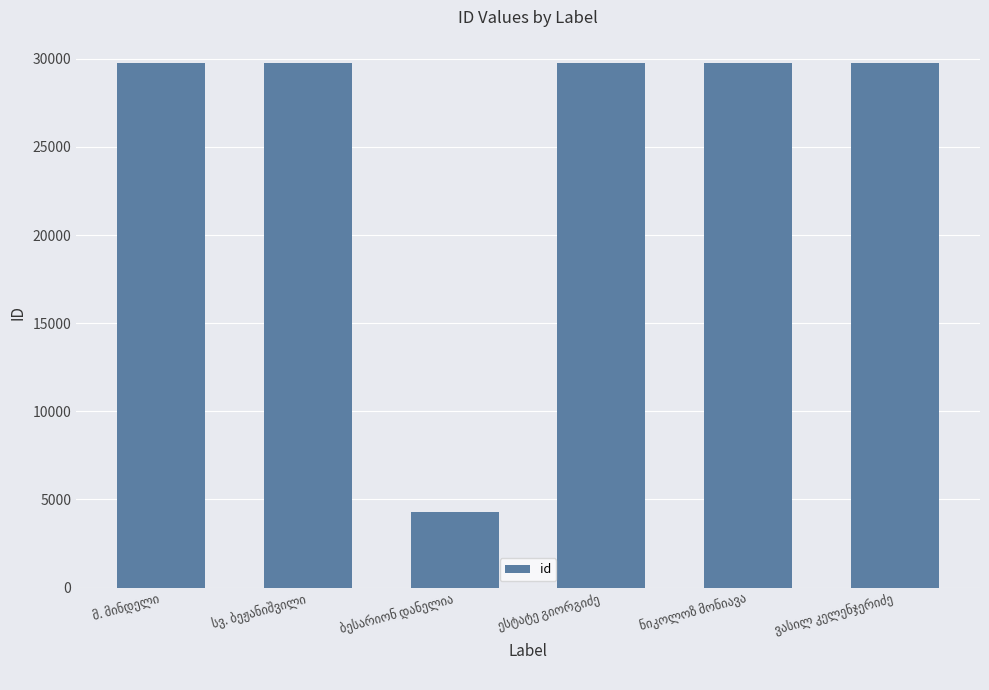

What is the greatest value displayed?

29755